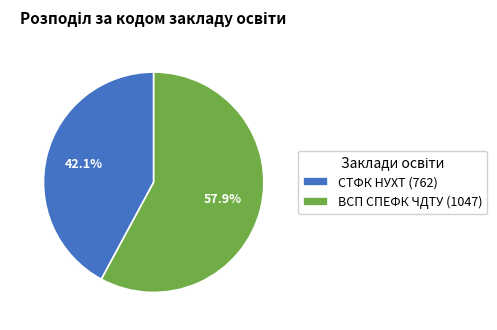

Is the sum of СТФК НУХТ (762) and ВСП СПЕФК ЧДТУ (1047) greater than half?

Yes